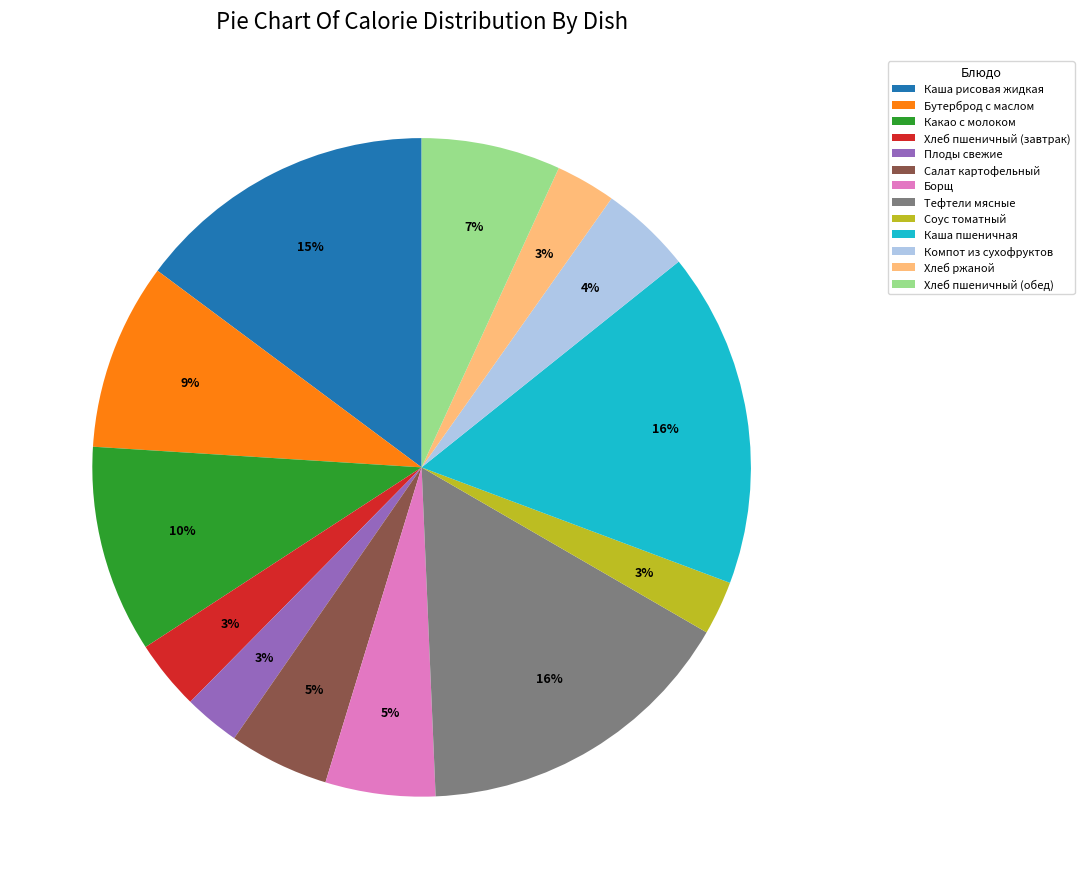

To the nearest percent, what is the average slice percentage?

8%